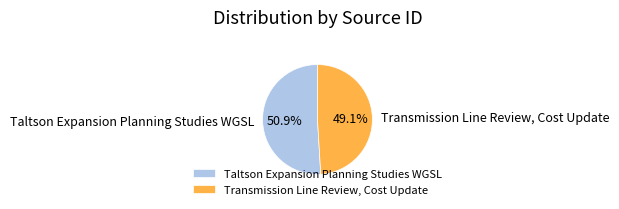

How many segments does this pie chart have?

2